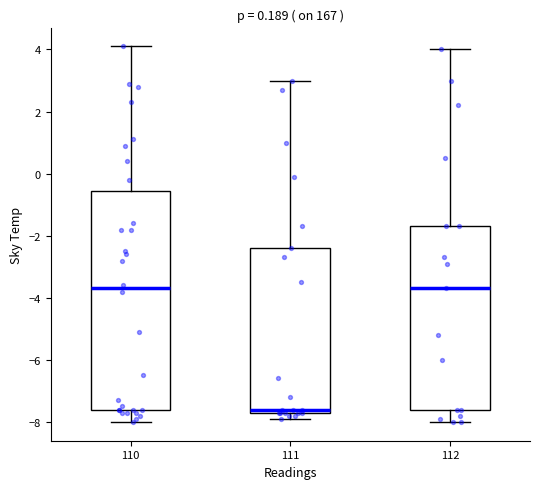

Reading left to right, transcribe this box plot: for each box, give where its median line is, the range the box spans, and where its two whiskers end, as read against the y-axis. The values are not printed on the chart, so give them approximately, as read against the axis.

110: median -3.6, box -7.6 to -0.6, whiskers -8.0 to 4.2
111: median -7.6 (just above the box's lower edge), box -7.6 to -2.4, whiskers -7.8 to 3.0
112: median -3.6, box -7.6 to -1.6, whiskers -8.0 to 4.0